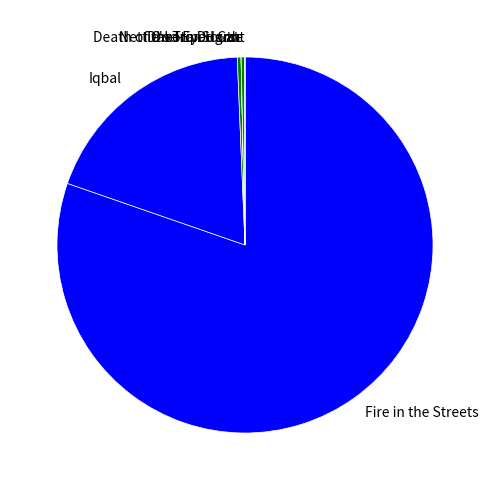

Is it true that Fire in the Streets is 71% of the pie?

False